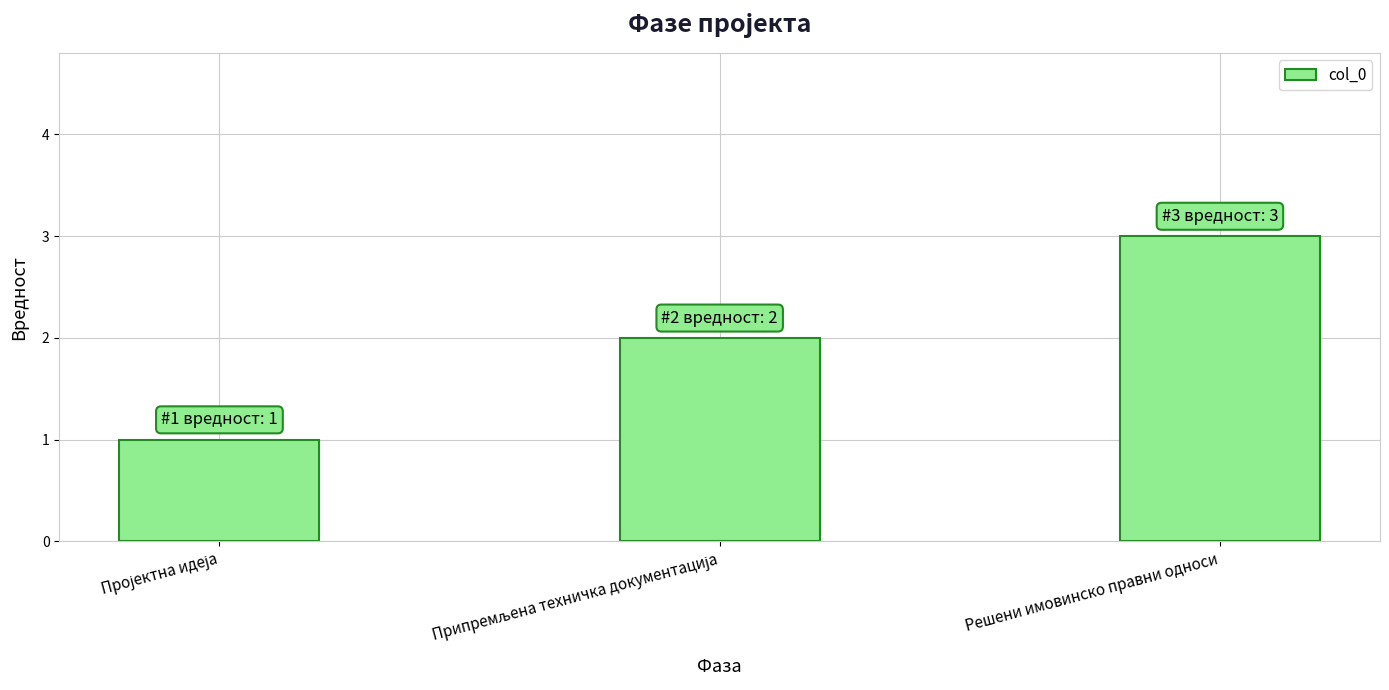

What is the sum of all values?

6